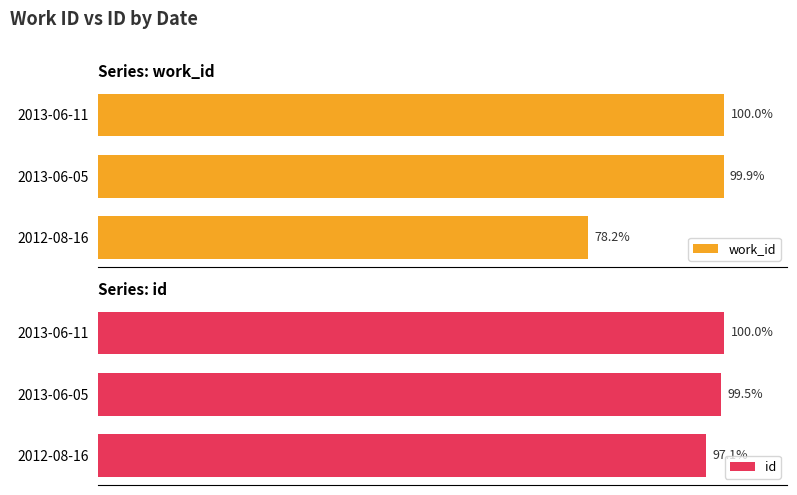

List the series in order of their overall mean, highest first.

id, work_id